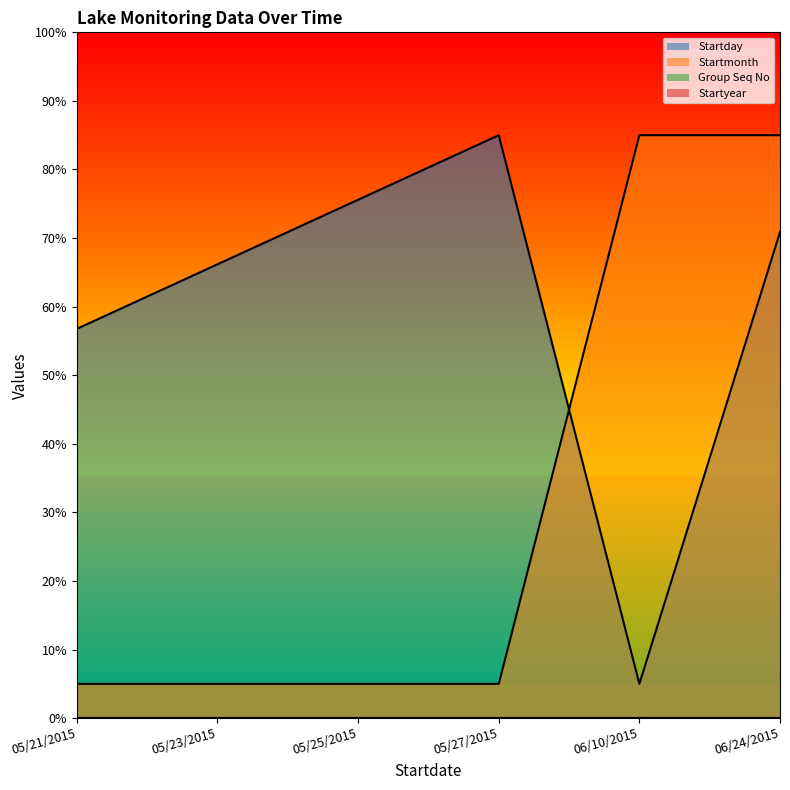

In Startday, how many points are lower than both neighbors (excluding endpoints)?

1